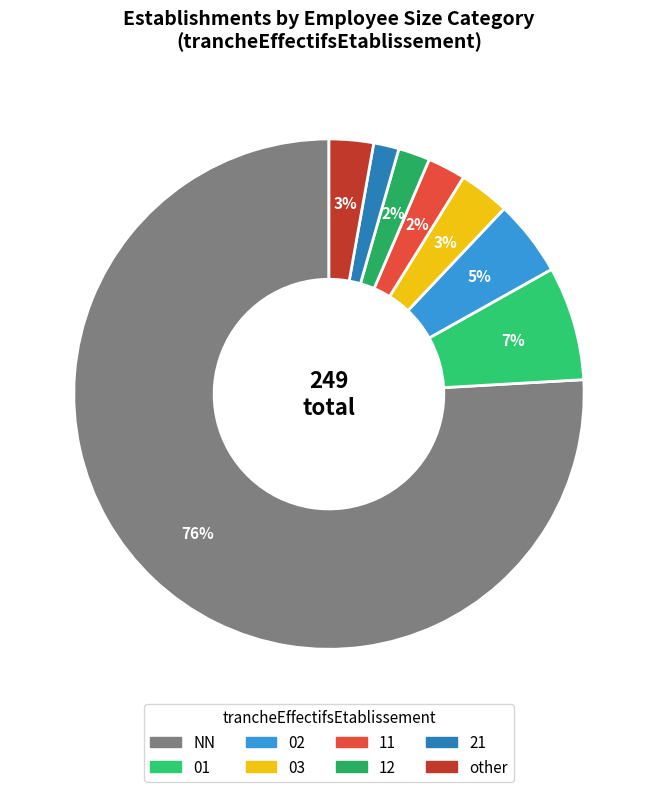

To the nearest percent, what is the combined percentage of 11 and 12?

4%